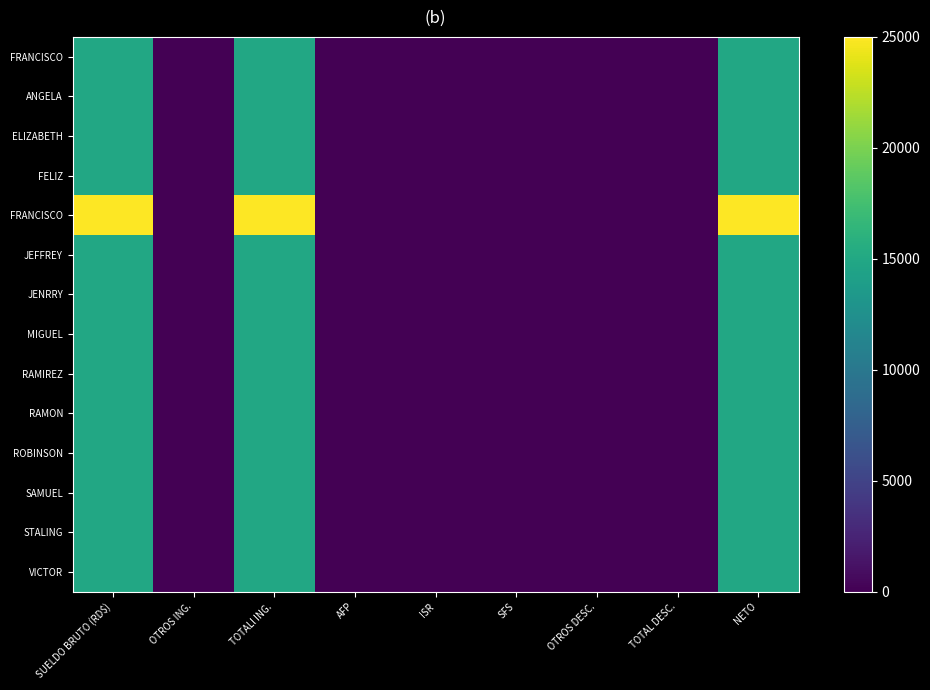

How many distinct data groups are displayed?

14